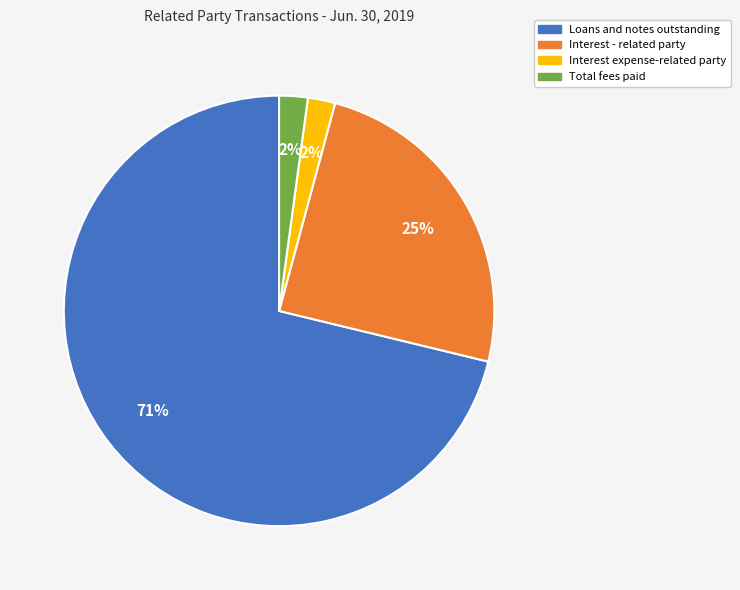

How many segments does this pie chart have?

4